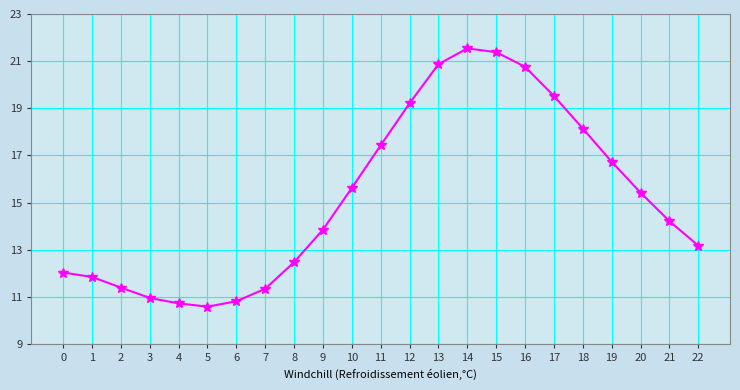

What is the change in value from 0 to 22?

+1.1